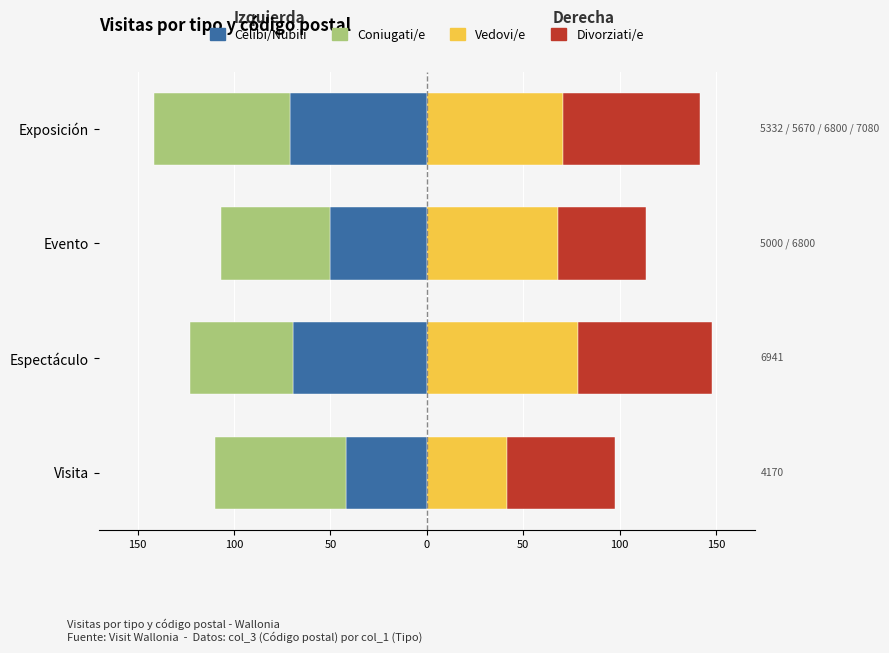

True or false: Vedovi/e has a value of 68.0 at Evento.

True